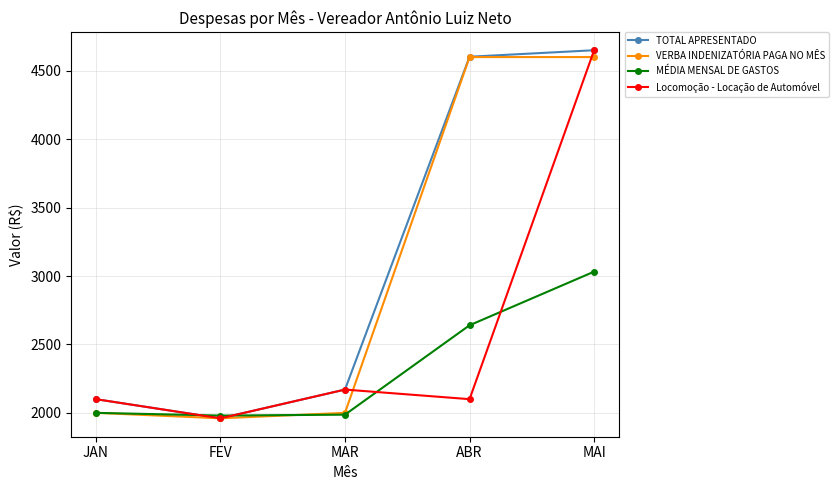

Which label corresponds to the smallest value in the chart?

FEV